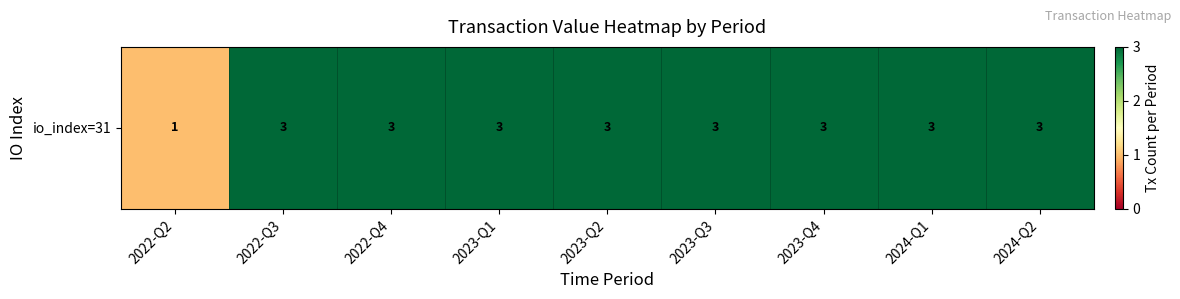

How many values are below 3?

1